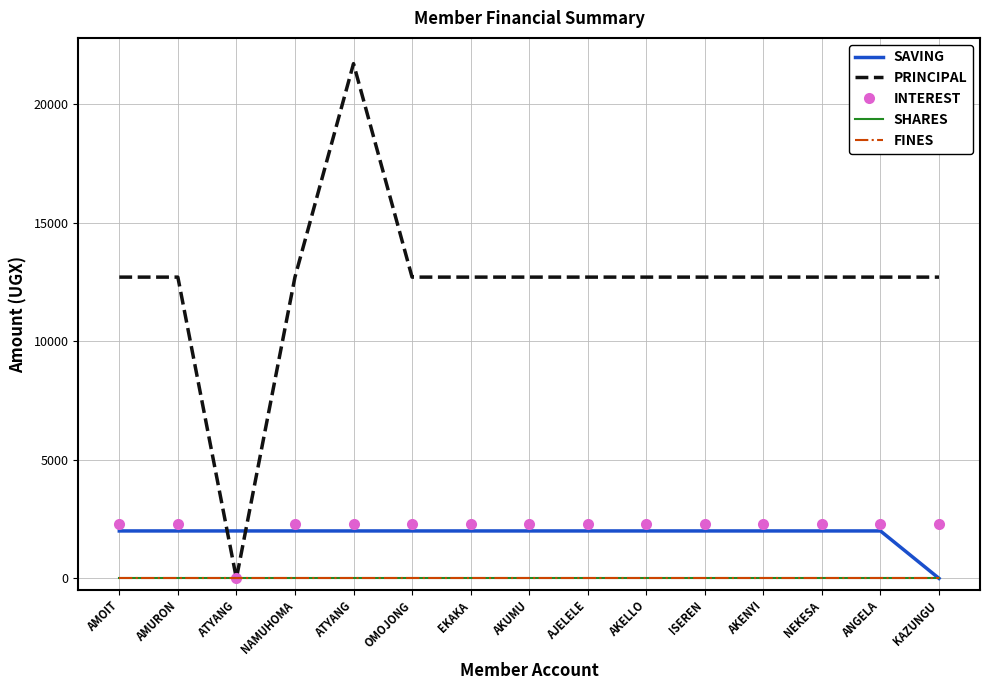

Does the chart display data point markers on the line(s)?

No